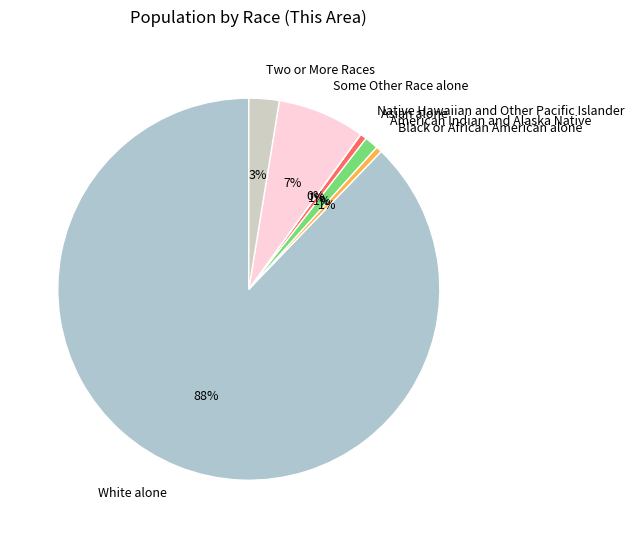

Is the sum of White alone and American Indian and Alaska Native greater than half?

Yes